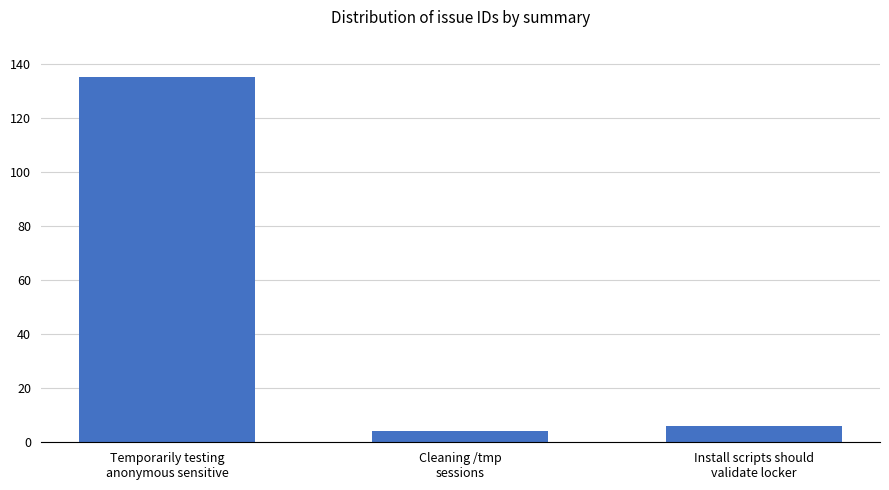

What is the maximum value shown in the chart?

135